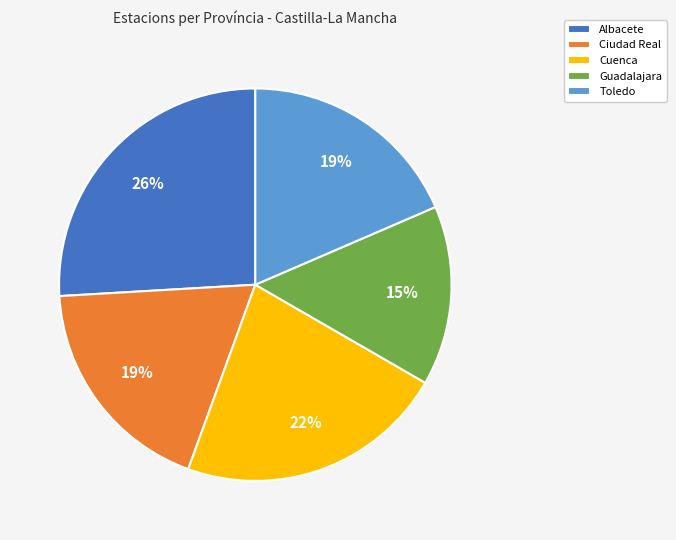

Does Albacete represent more than half of the total?

No